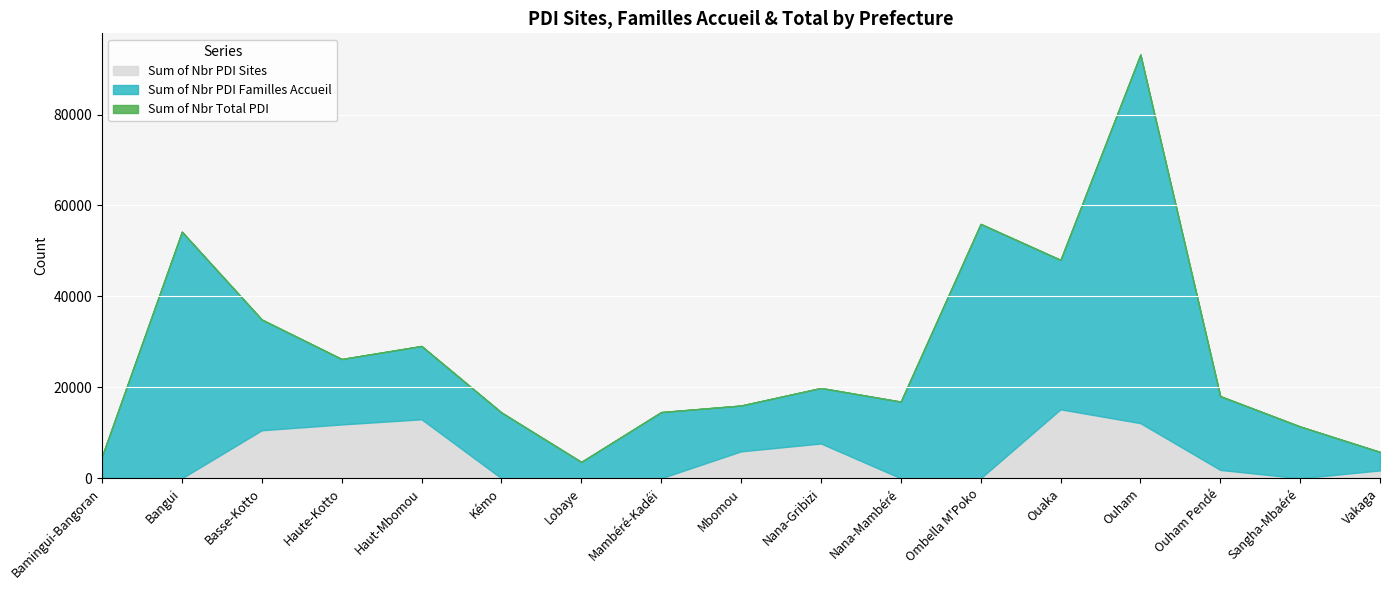

Rank the series by their maximum value, from lowest to highest.

Sum of Nbr PDI Sites, Sum of Nbr PDI Familles Accueil, Sum of Nbr Total PDI